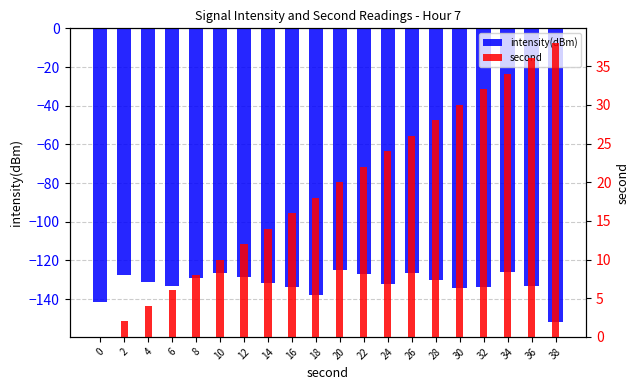

What is the spread (max minus min) of values at 32?

166.0